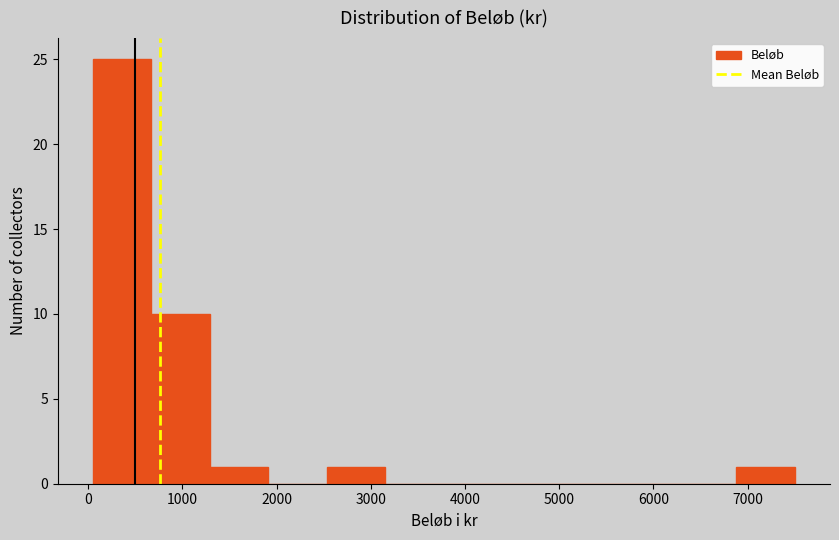

What is the height of the bar covering 100 to 700 on the x-axis? Neither the bar edges nor the heights are printed on the chart, so give them approximately, as read against the axes.

25